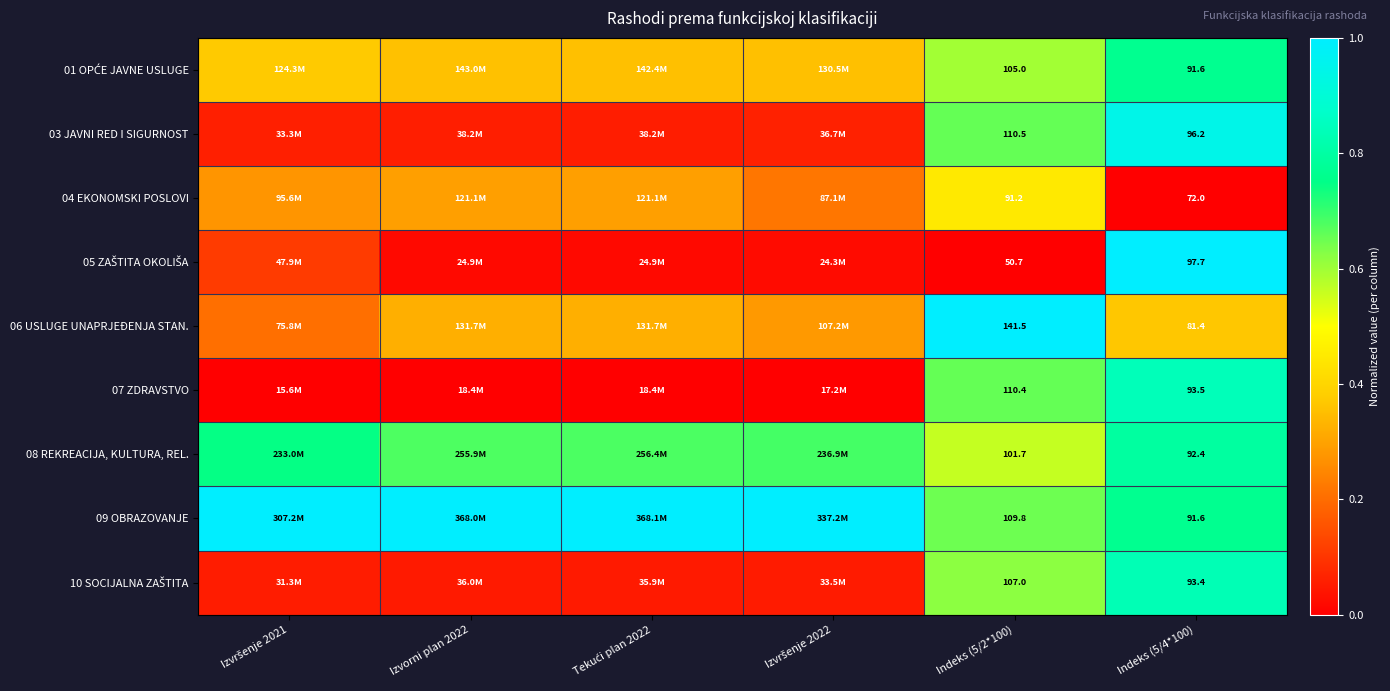

At Izvršenje 2022, list the series in order from largest to smallest.

09 OBRAZOVANJE, 08 REKREACIJA, KULTURA, REL., 01 OPĆE JAVNE USLUGE, 06 USLUGE UNAPRJEĐENJA STAN., 04 EKONOMSKI POSLOVI, 03 JAVNI RED I SIGURNOST, 10 SOCIJALNA ZAŠTITA, 05 ZAŠTITA OKOLIŠA, 07 ZDRAVSTVO